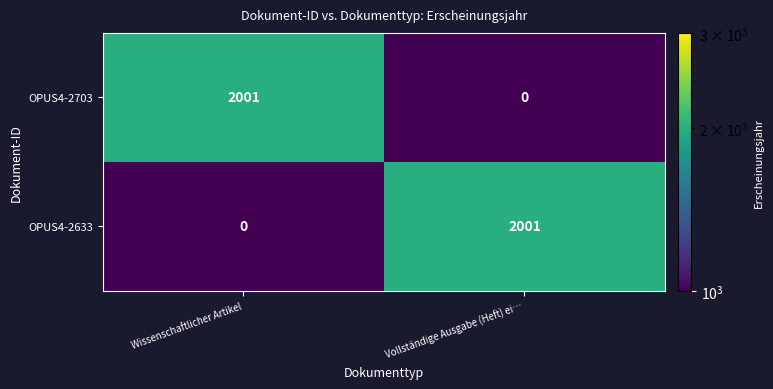

Reading left to right, transcribe all the data shown in this chart.

OPUS4-2703: Wissenschaftlicher Artikel=2001	Vollständige Ausgabe (Heft) ei…=0
OPUS4-2633: Wissenschaftlicher Artikel=0	Vollständige Ausgabe (Heft) ei…=2001